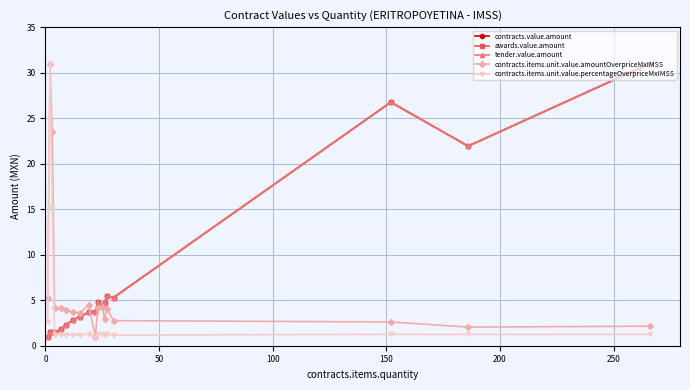

How many interior local peaks does the tender.value.amount series have?

4